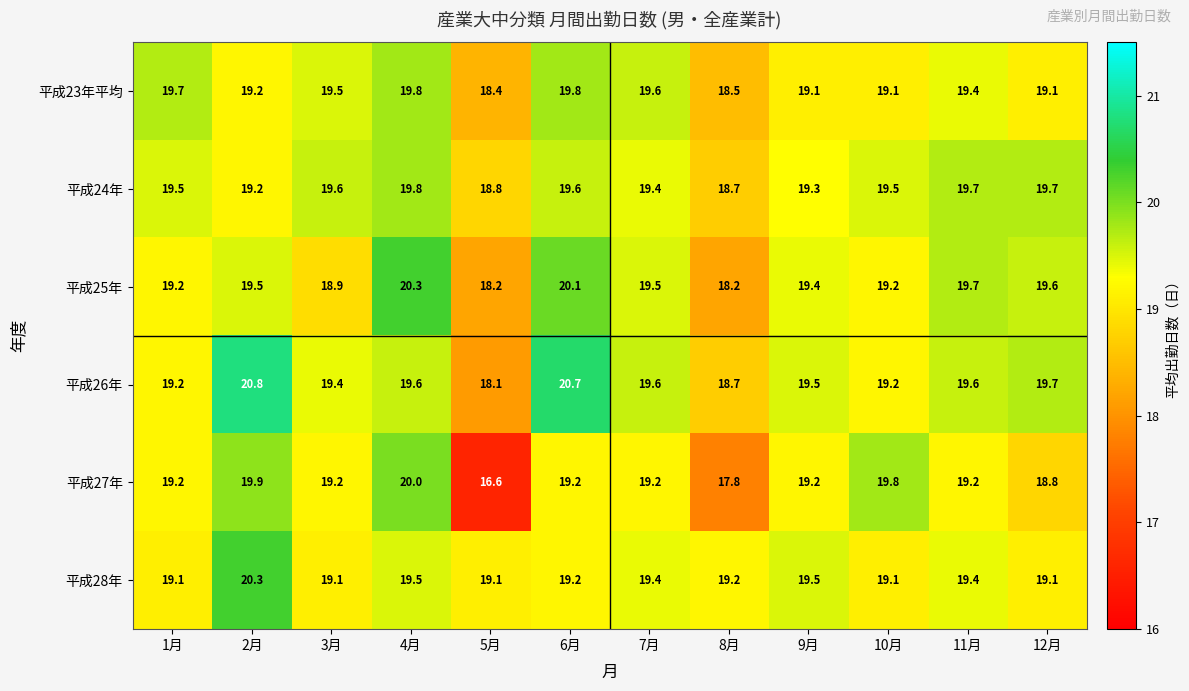

What is the difference between the 平成23年平均 values at 9月 and 5月?

0.7